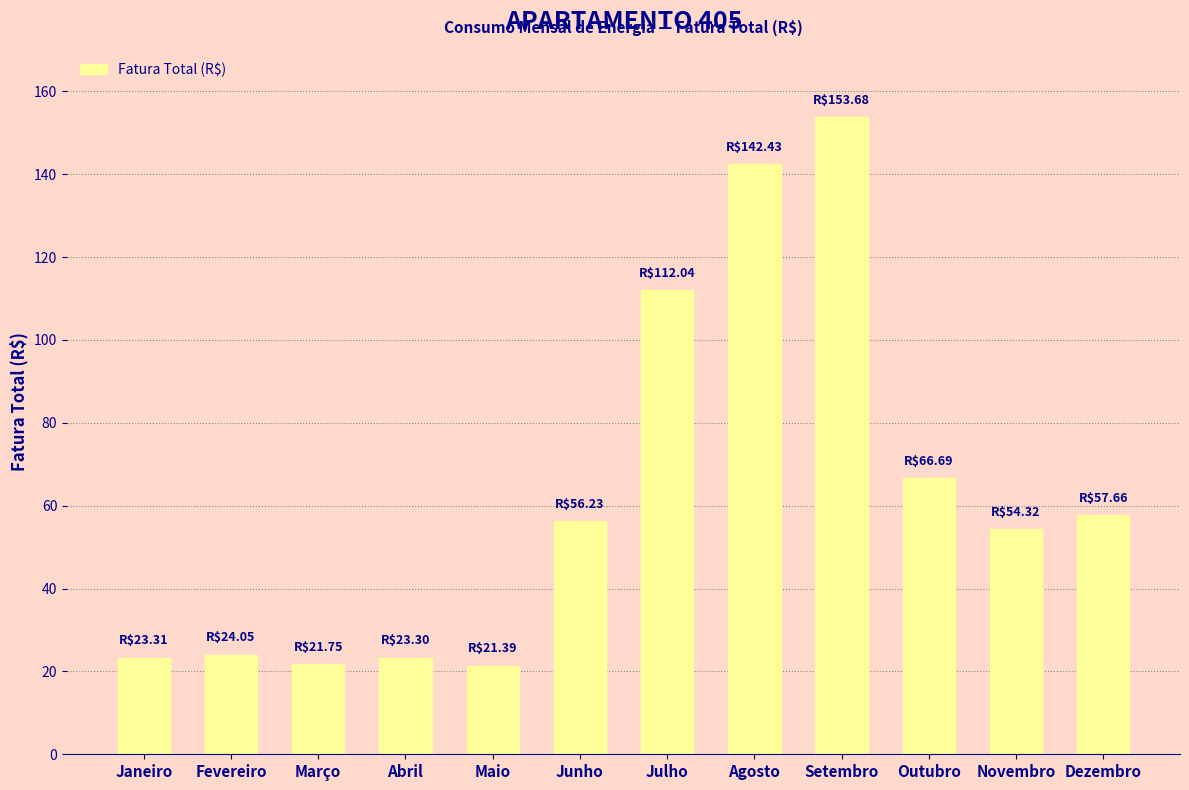

What is the maximum value shown in the chart?

153.7